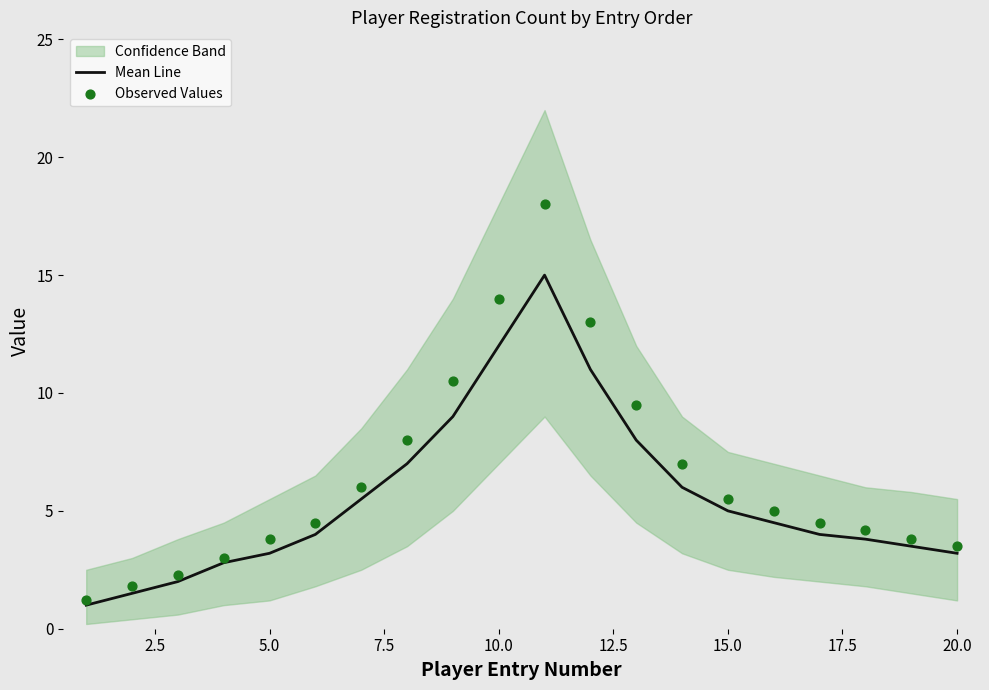

Which series contains the highest Y value?

Observed Values